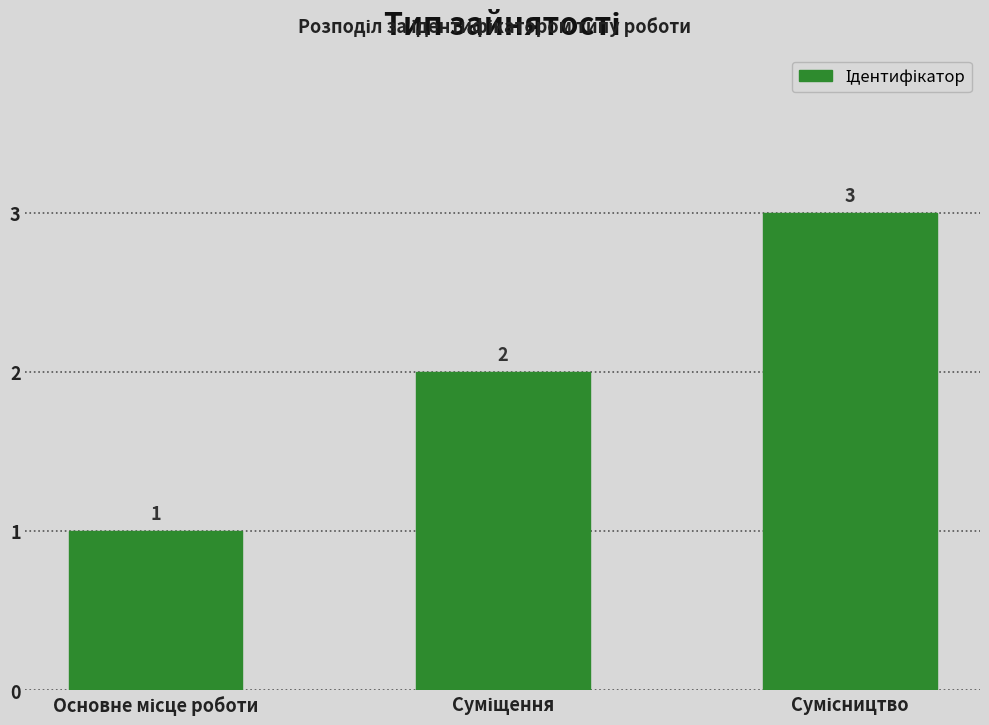

What is the value of the 2nd bar from the left?

2